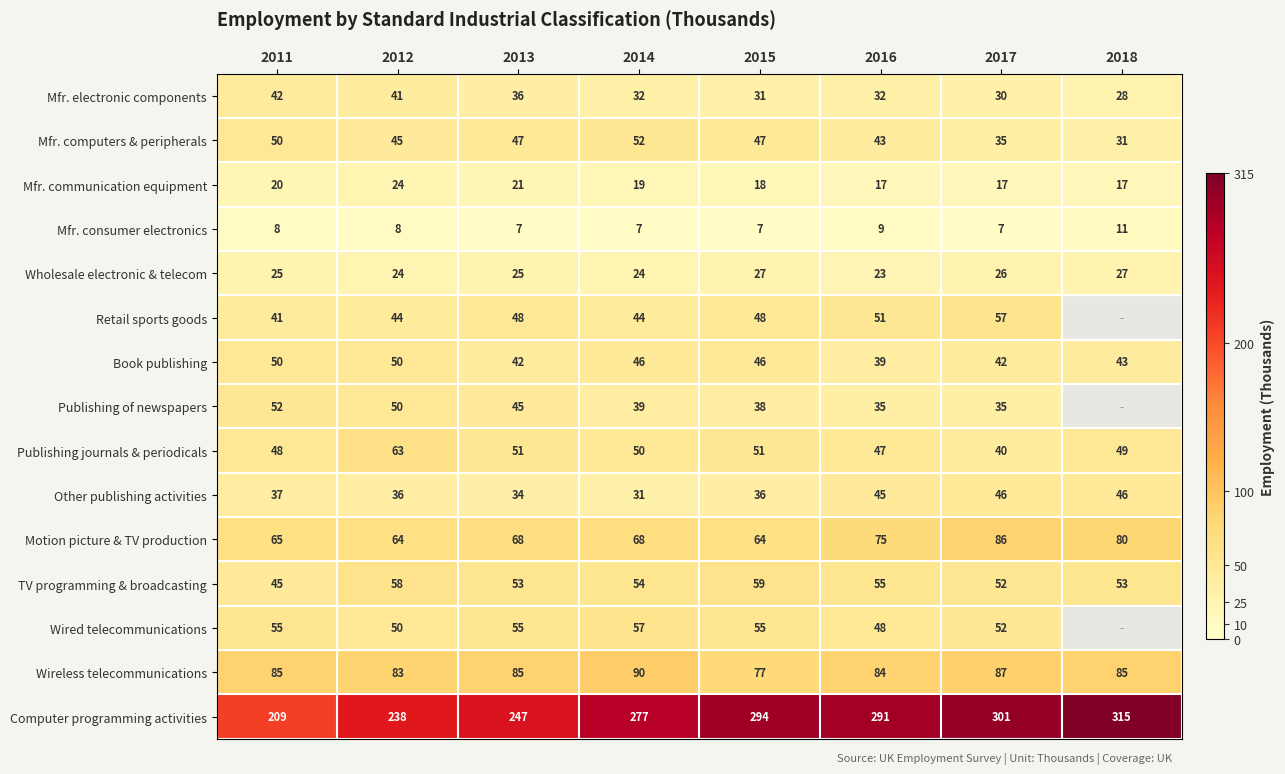

At which label is Mfr. communication equipment closest to 20?

2011